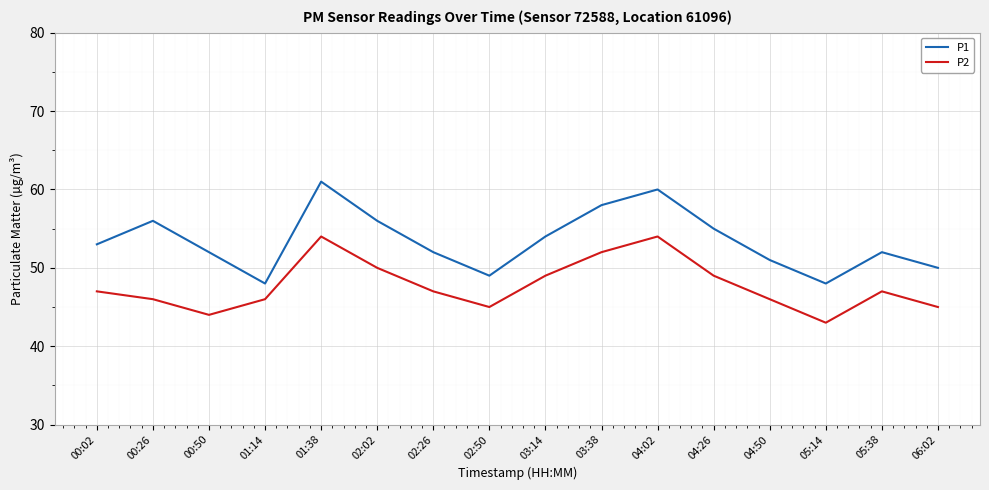

What is the smallest value displayed?

43